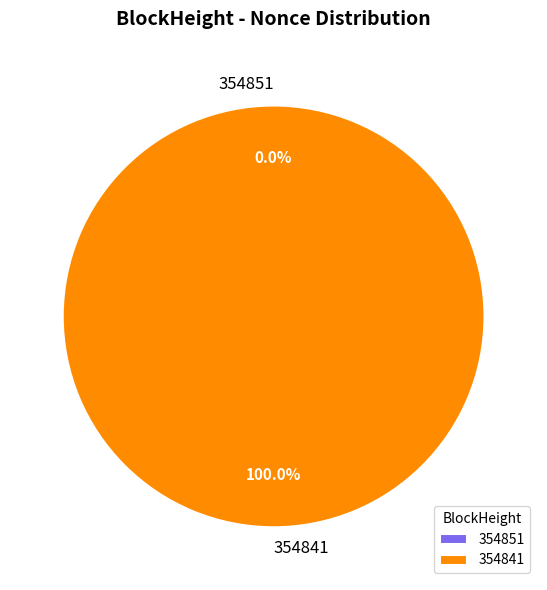

To the nearest percent, what is the difference between the 354851 and 354841 slice percentages?

100%